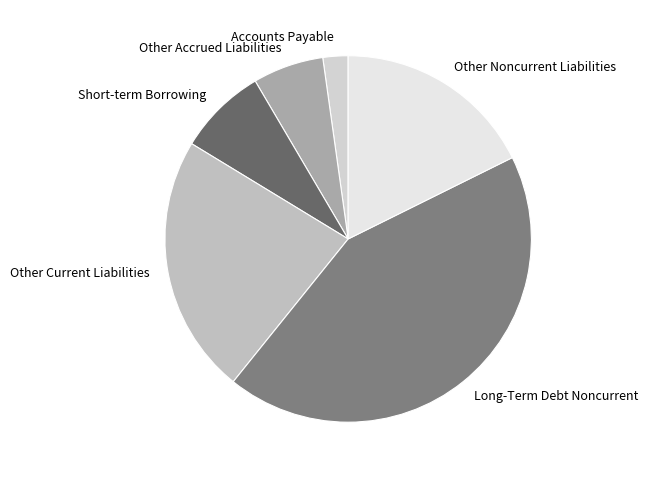

Rank the categories by value from lowest to highest.

Accounts Payable, Other Accrued Liabilities, Short-term Borrowing, Other Noncurrent Liabilities, Other Current Liabilities, Long-Term Debt Noncurrent